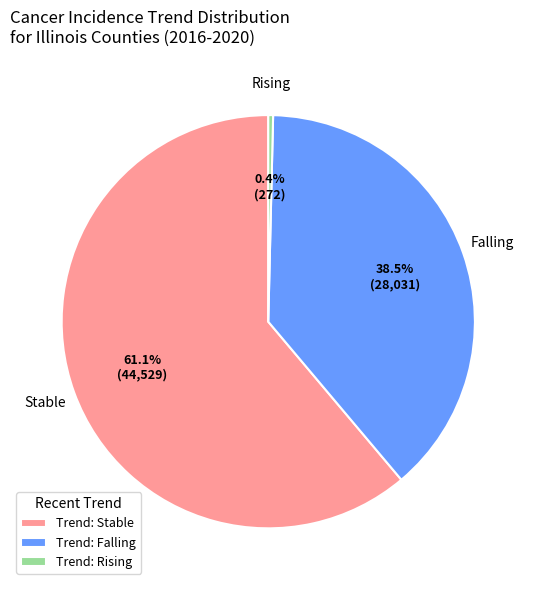

Which slice represents more than half of the pie?

Trend: Stable